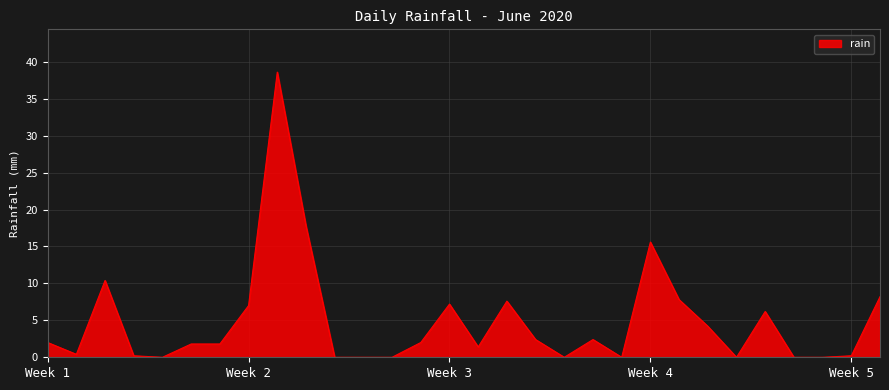

How many series are shown in this chart?

1